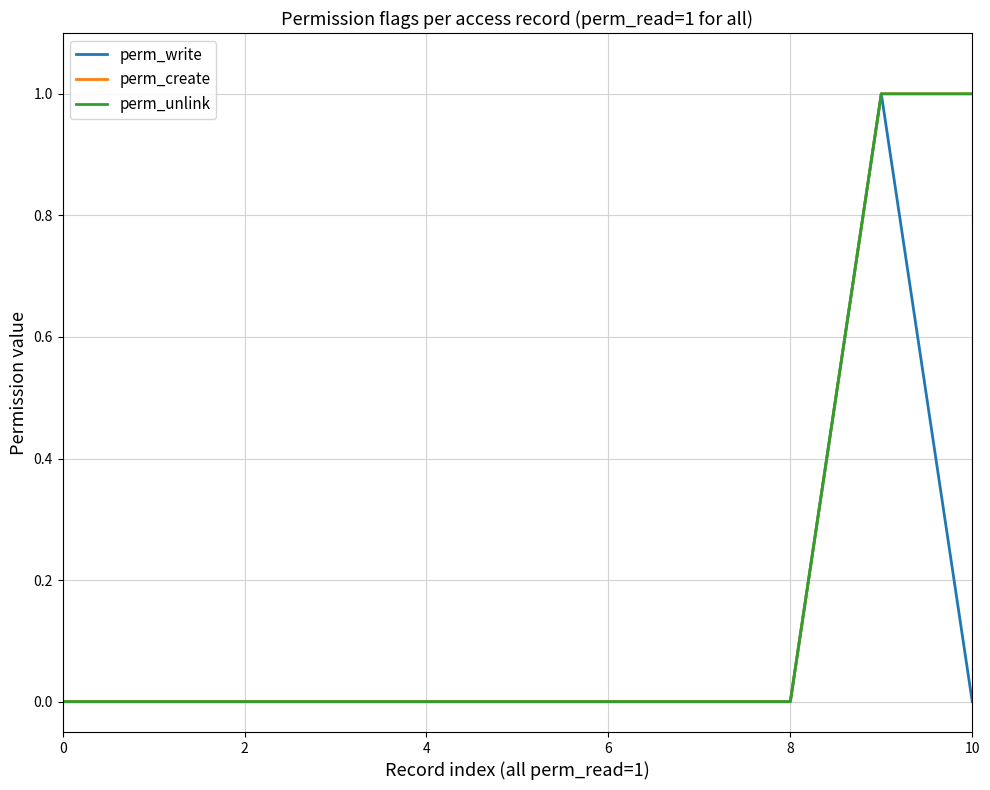

Is this an area chart (filled region under the line)?

No